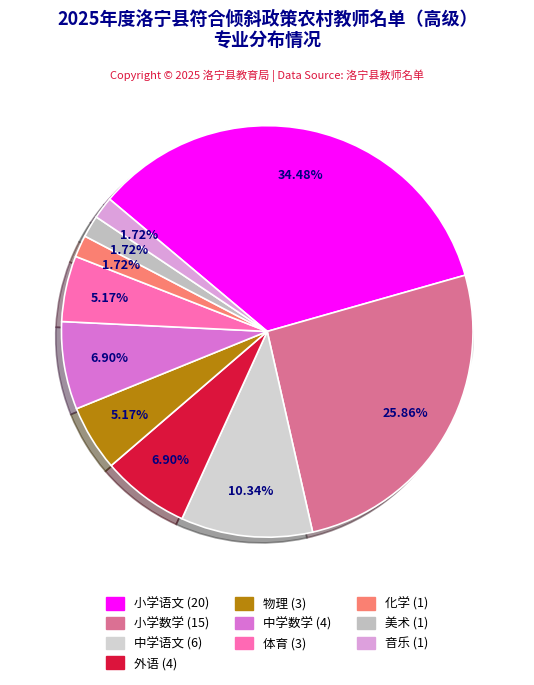

To the nearest percent, what is the difference between the 外语 and 小学语文 slice percentages?

28%